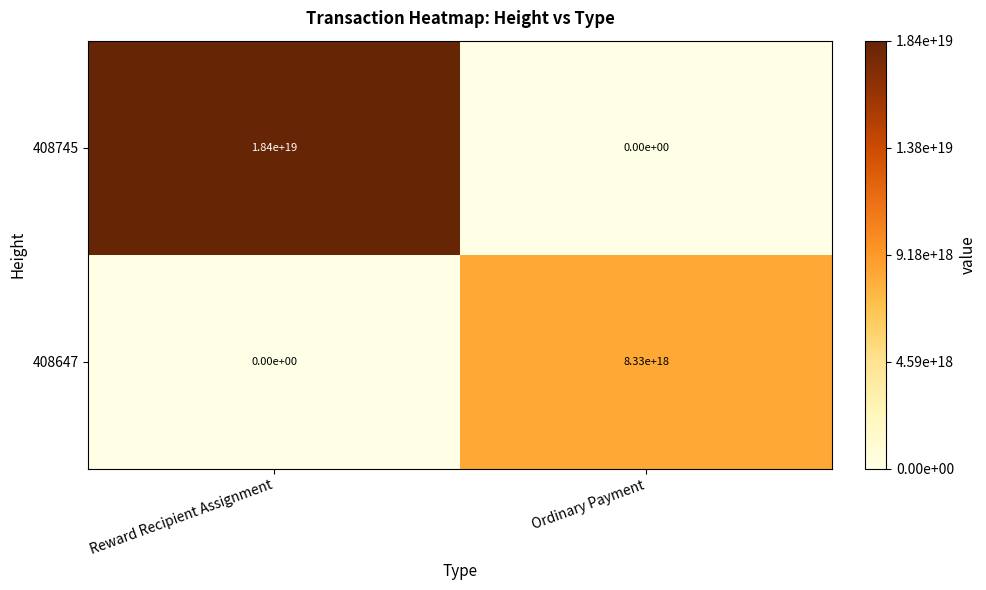

Rank the series by their maximum value, from lowest to highest.

408647, 408745